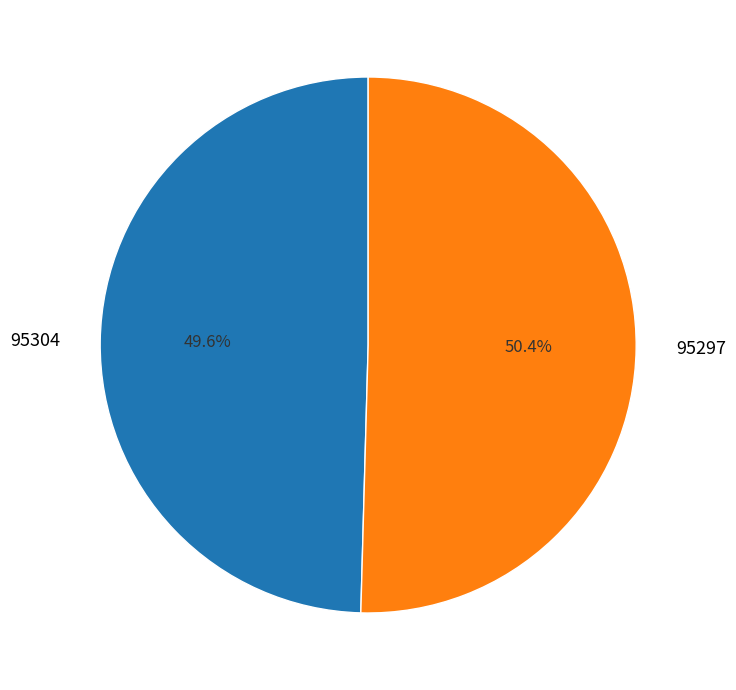

What is the total percentage of 95297 and 95304?

100.0%